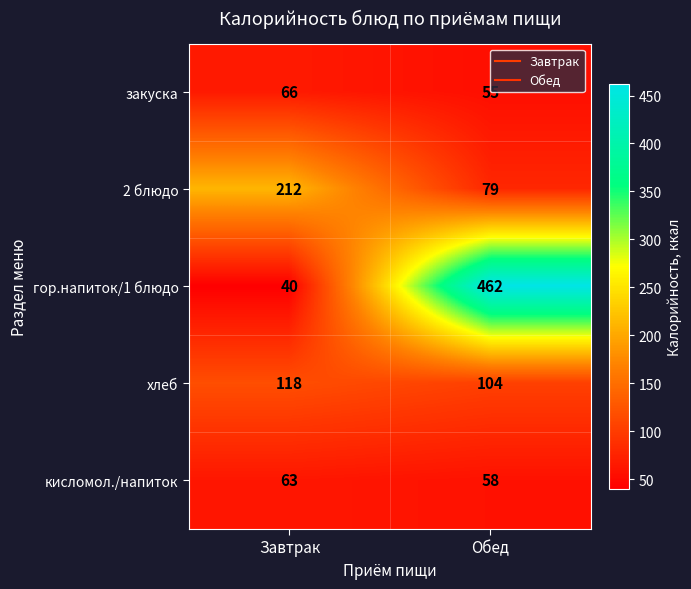

How many series are shown in this chart?

5